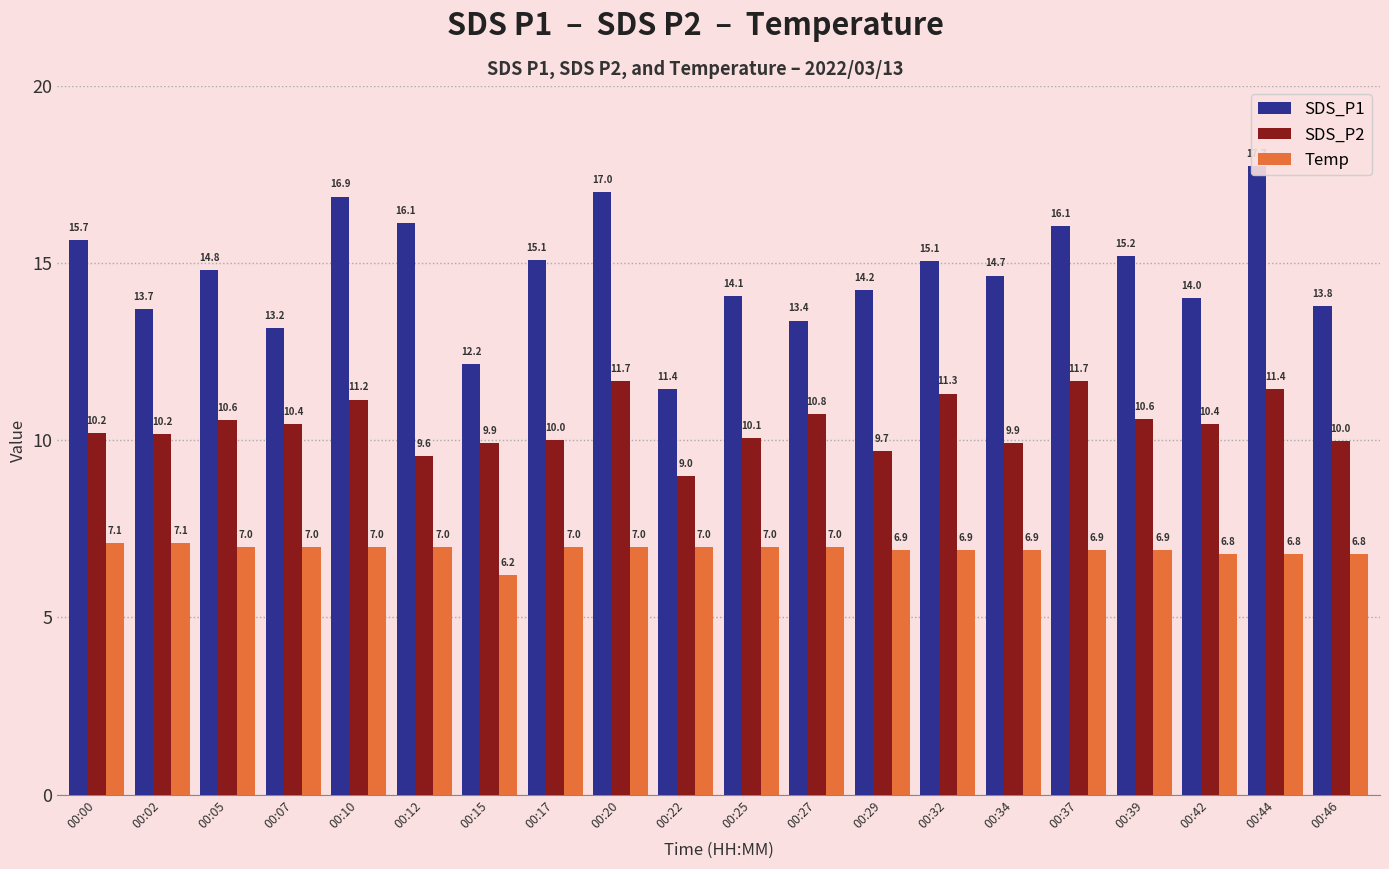

How many bars are there in each group?

3